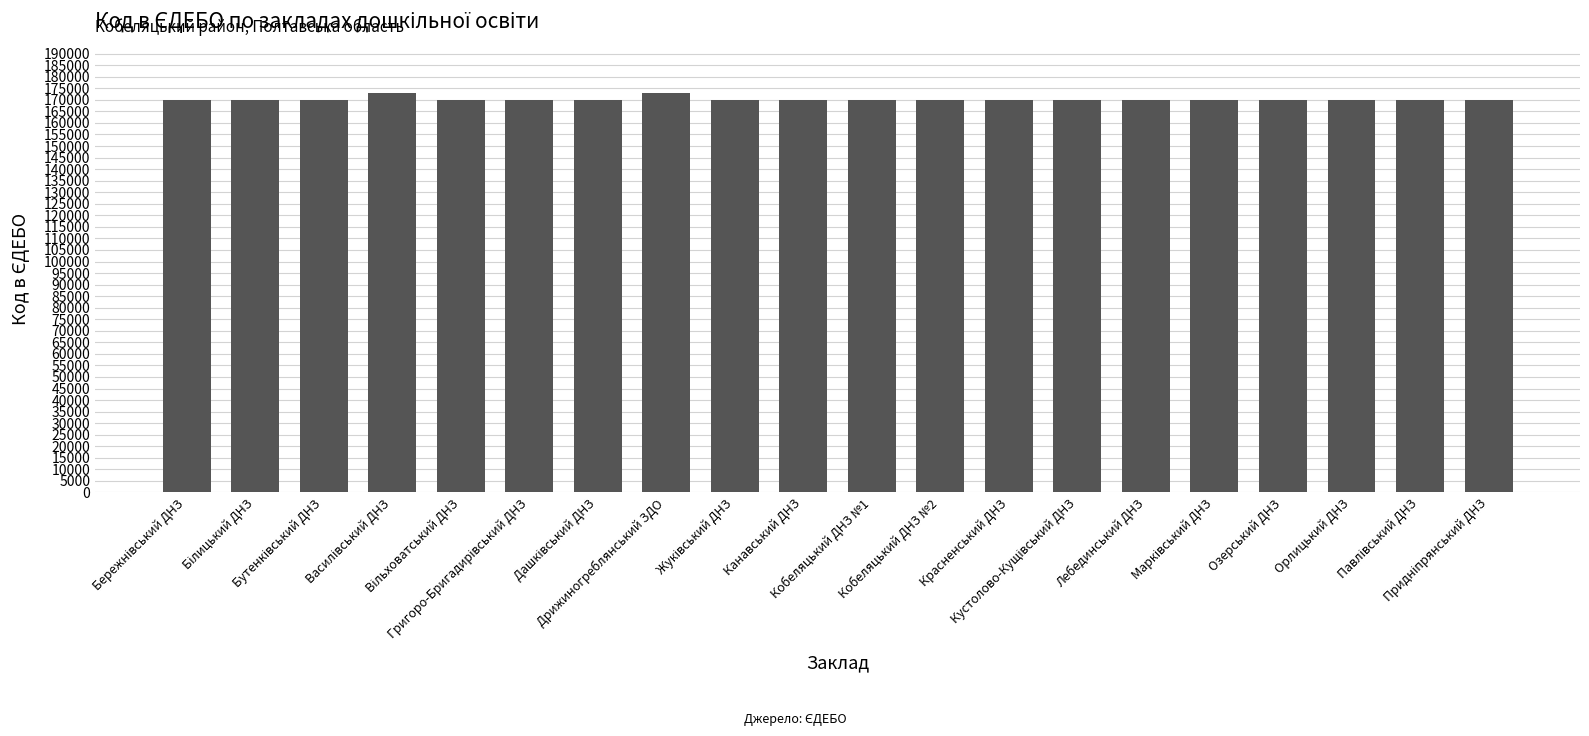

What is the maximum value shown in the chart?

173105